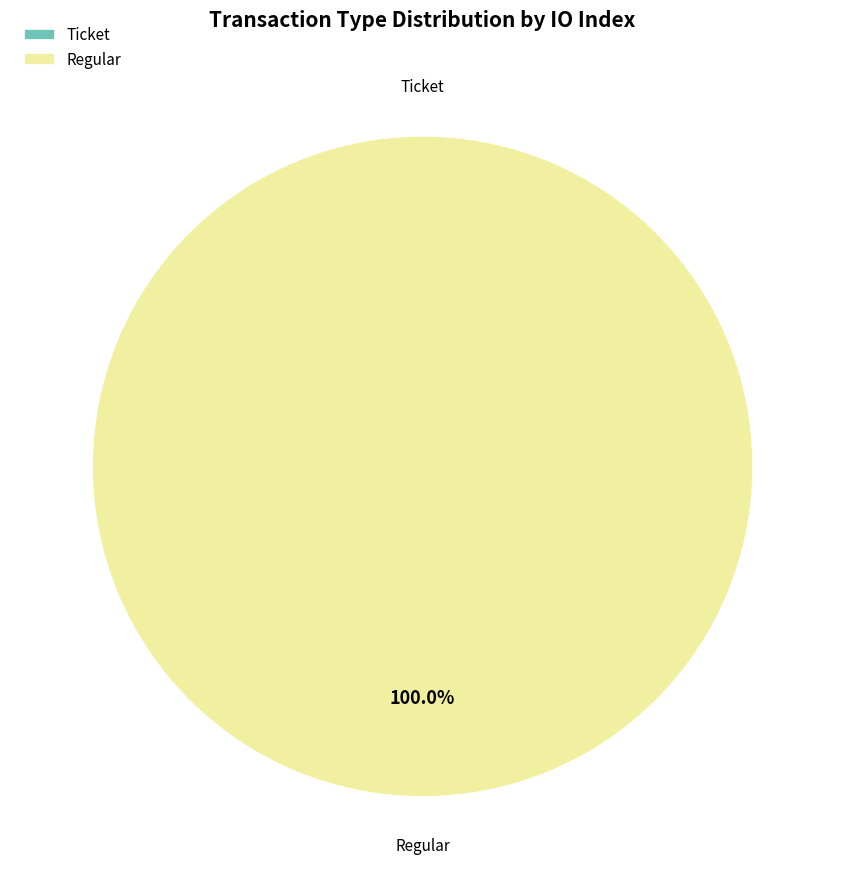

Rank the categories by value from lowest to highest.

Ticket, Regular